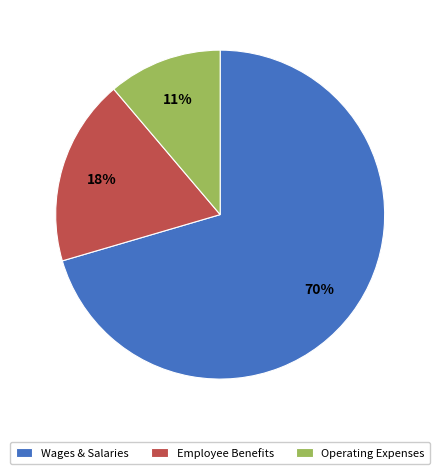

Count the number of slices in the pie.

3